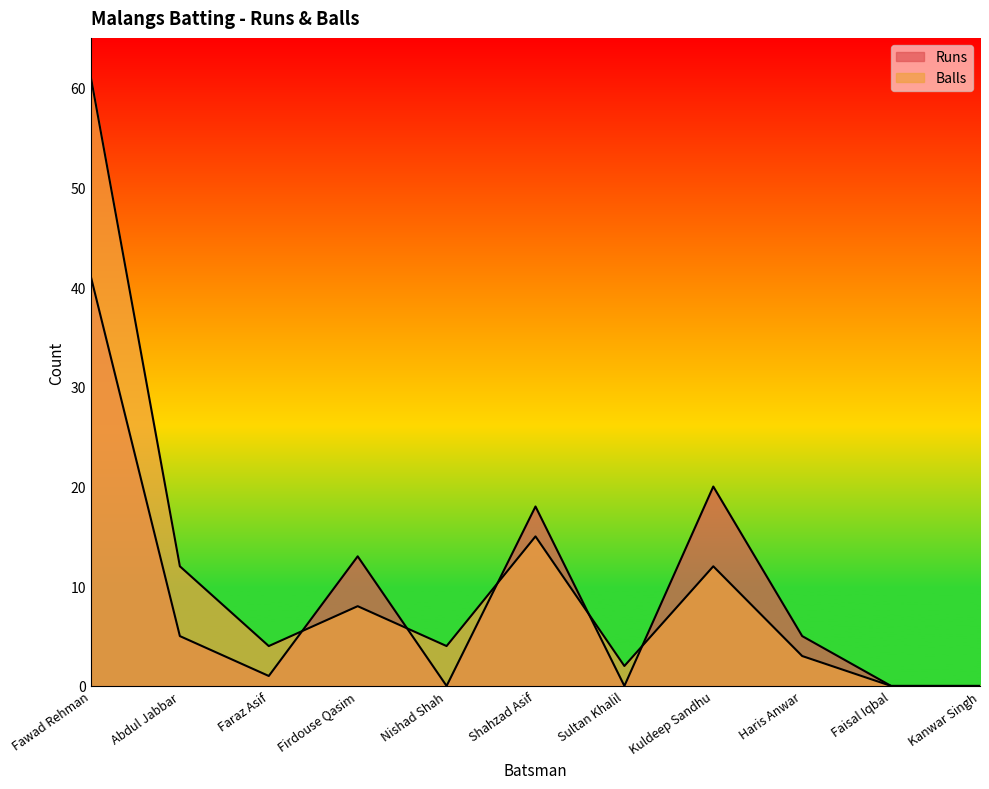

What is the average value of the Balls series?

11